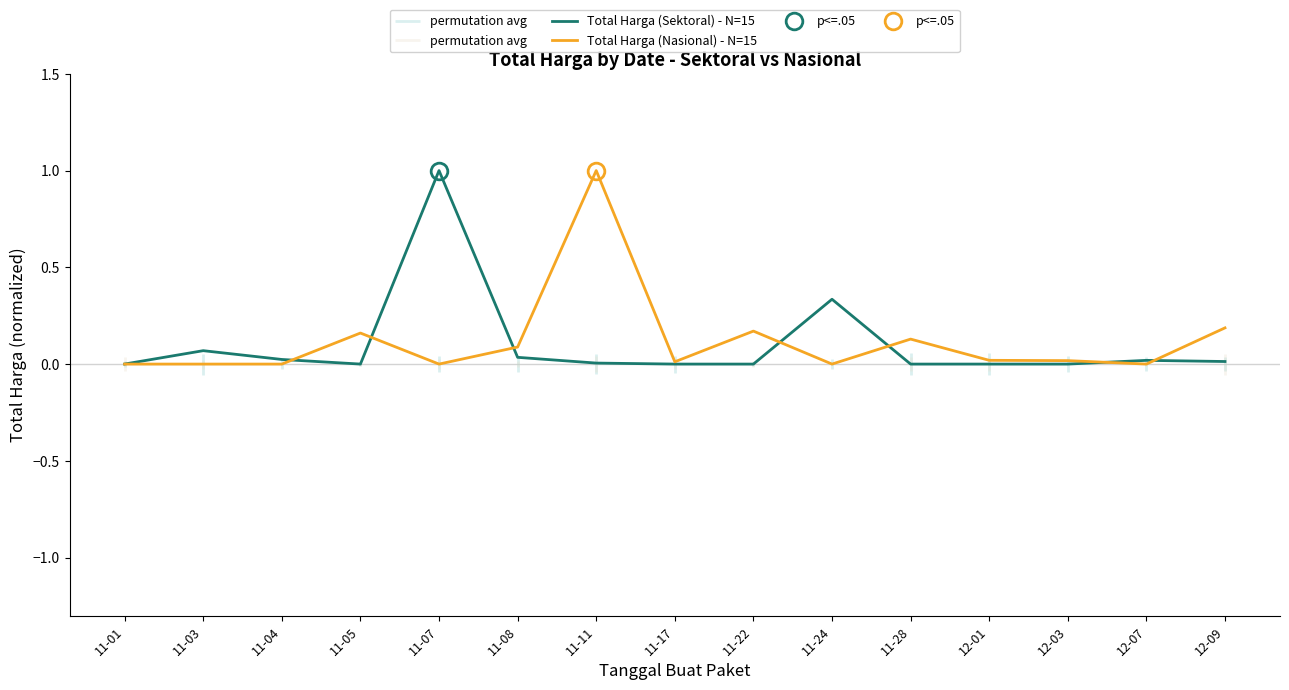

What is the maximum value shown in the chart?

1.0